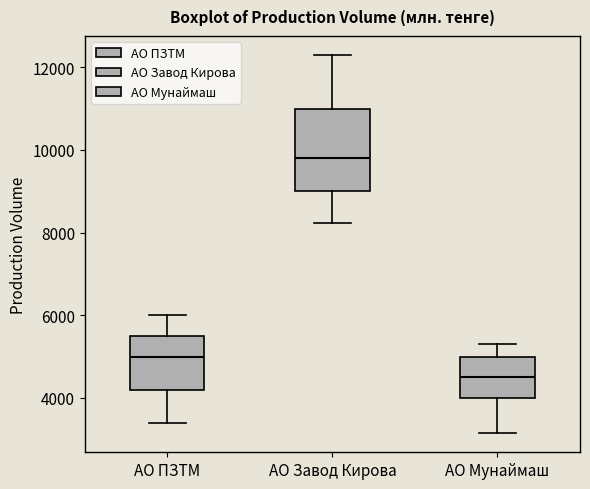

Reading left to right, transcribe this box plot: for each box, give where its median line is, the range the box spans, and where its two whiskers end, as read against the y-axis. The values are not printed on the chart, so give them approximately, as read against the axis.

АО ПЗТМ: median 5000, box 4200 to 5600, whiskers 3400 to 6000
АО Завод Кирова: median 9800, box 9000 to 11000, whiskers 8200 to 12400
АО Мунаймаш: median 4600, box 4000 to 5000, whiskers 3200 to 5400